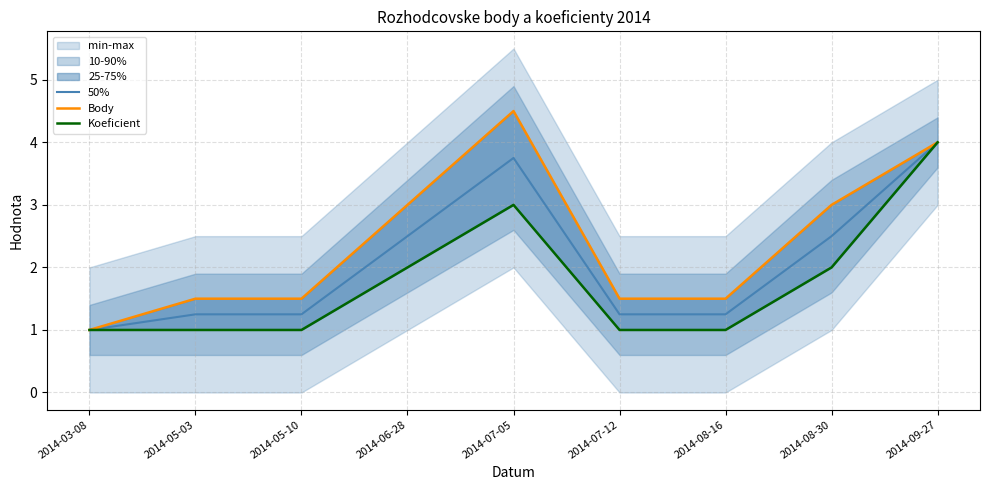

How many lines are shown in the chart?

3